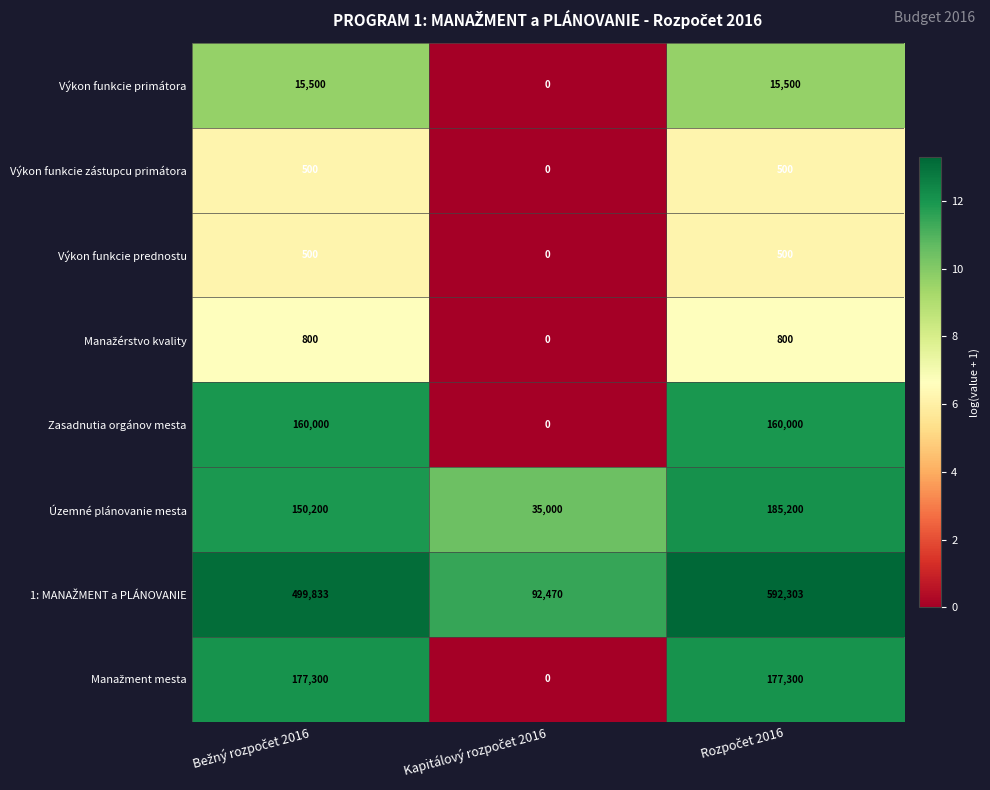

At how many categories does at least one series exceed 35411?

3